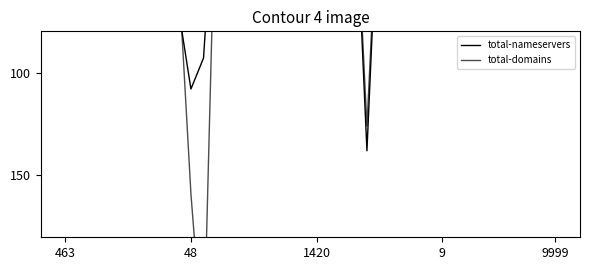

How many intersections are there between total-domains and total-nameservers?

4